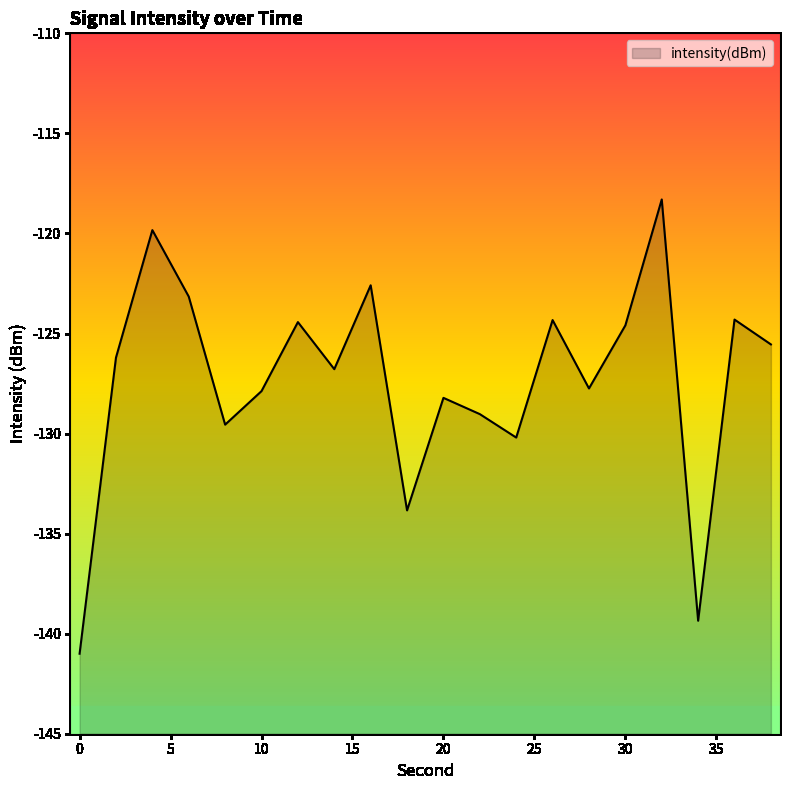

Does the chart have visible grid lines?

No